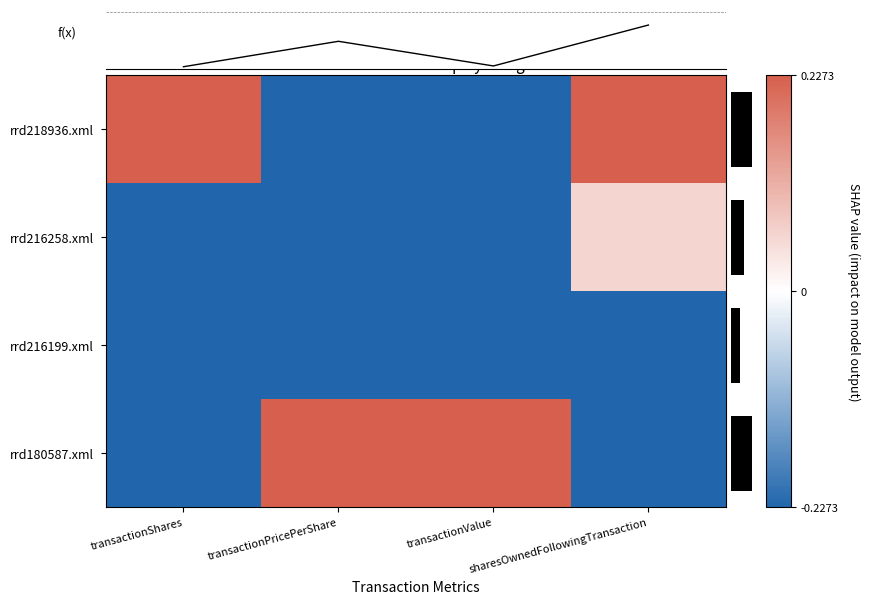

Count the number of data series in this chart.

5